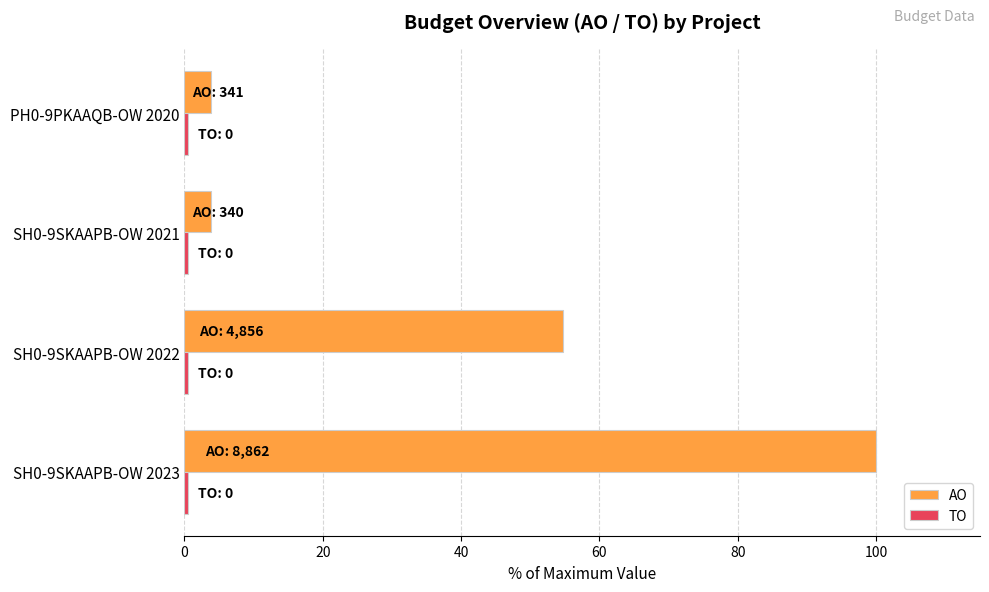

At which category does the chart reach its peak across all series?

SH0-9SKAAPB-OW 2023